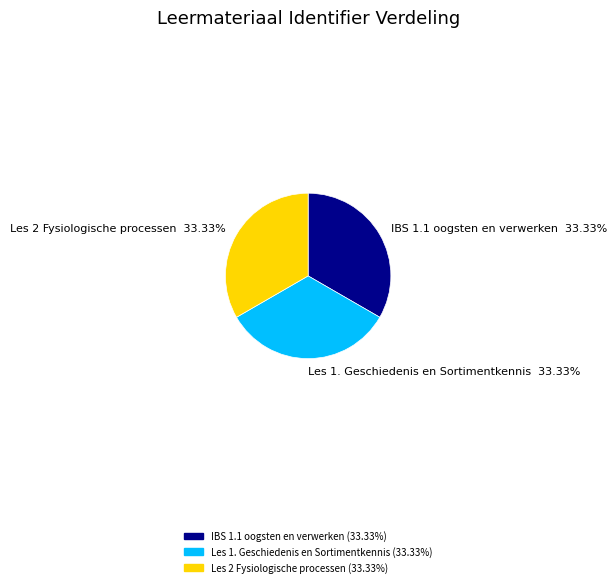

To the nearest percent, what percentage of the pie is Les 1. Geschiedenis en Sortimentkennis?

33%